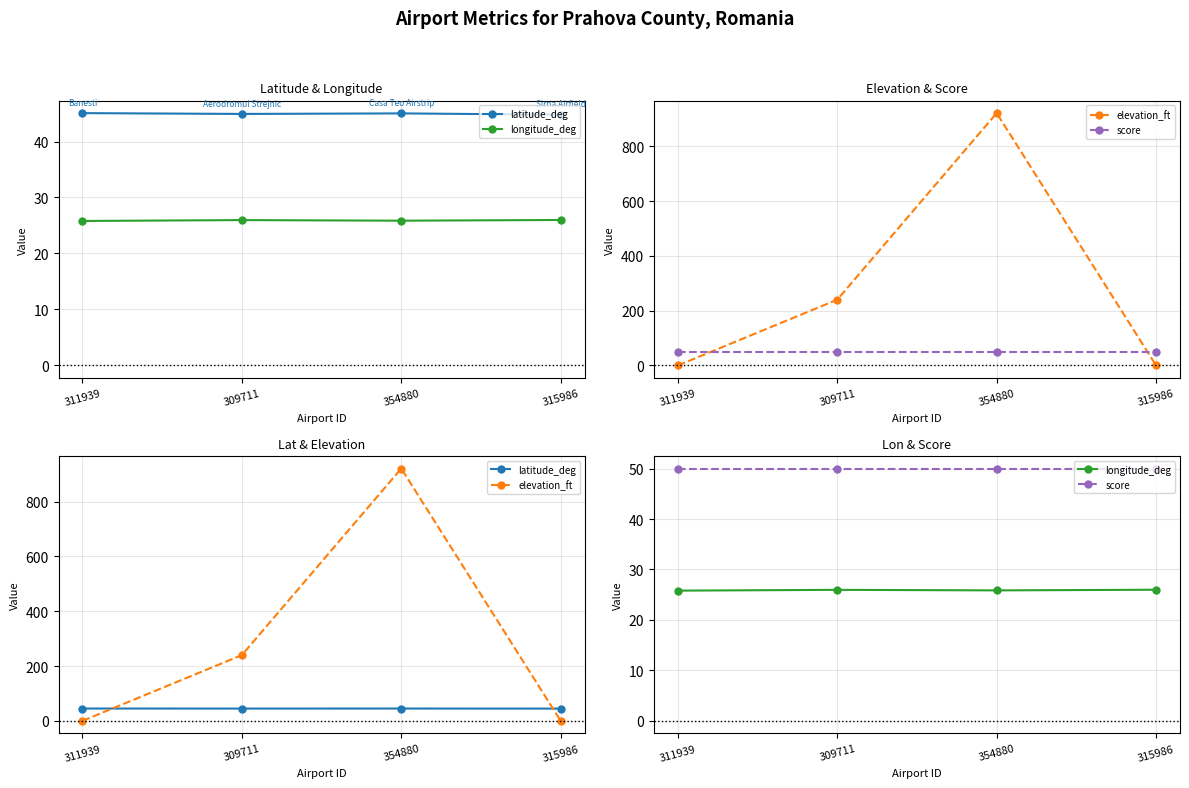

Which series has the widest spread of values?

elevation_ft